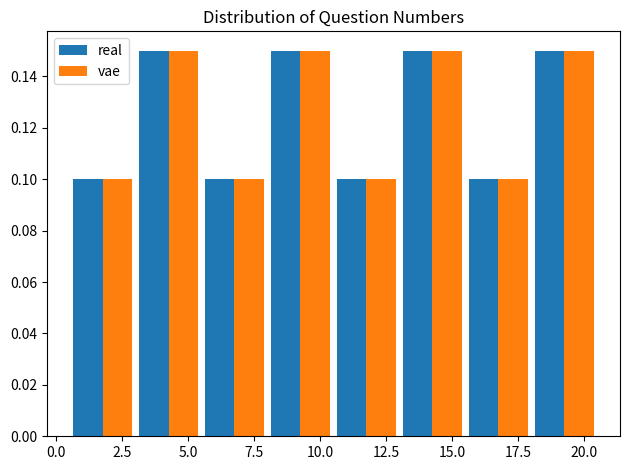

Reading left to right, transcribe this chart: for each range on the x-axis, give the height of each series' bar. The values are not printed on the chart, so give them approximately, as read against the axis.

0.5 to 3.0: real=0.10	vae=0.10
3.0 to 5.5: real=0.15	vae=0.15
5.5 to 8.0: real=0.10	vae=0.10
8.0 to 10.5: real=0.15	vae=0.15
10.5 to 13.0: real=0.10	vae=0.10
13.0 to 15.5: real=0.15	vae=0.15
15.5 to 18.0: real=0.10	vae=0.10
18.0 to 20.5: real=0.15	vae=0.15